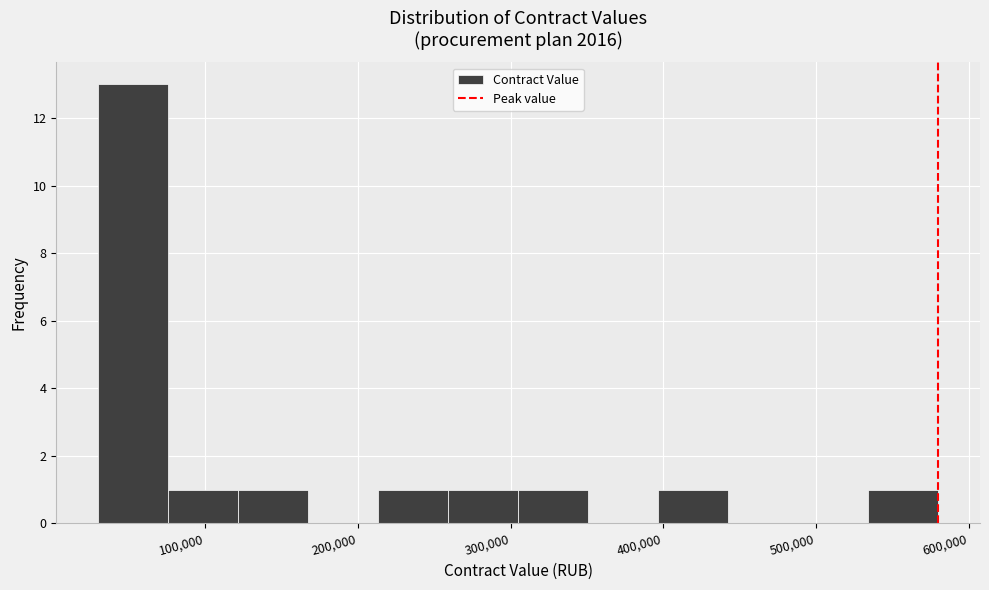

Which range on the x-axis has the tallest bar?

30000 to 80000